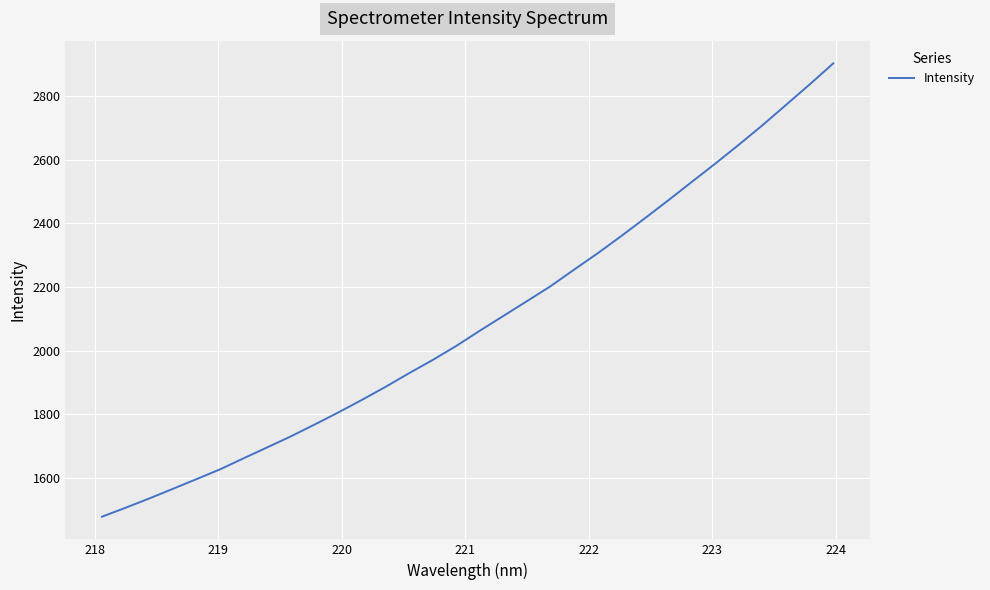

Count the number of values greater than 2062.

16